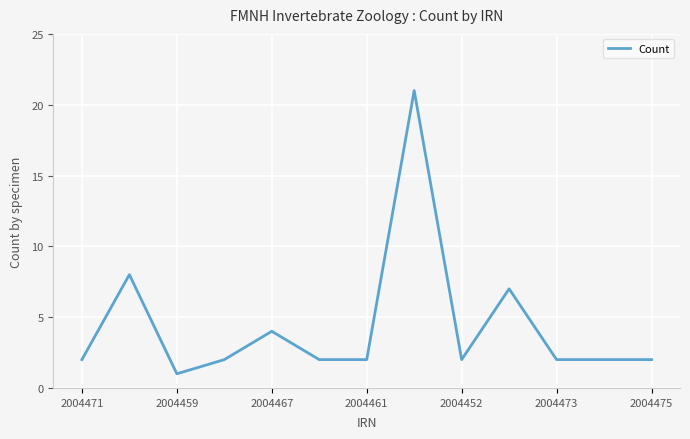

What is the greatest value displayed?

21